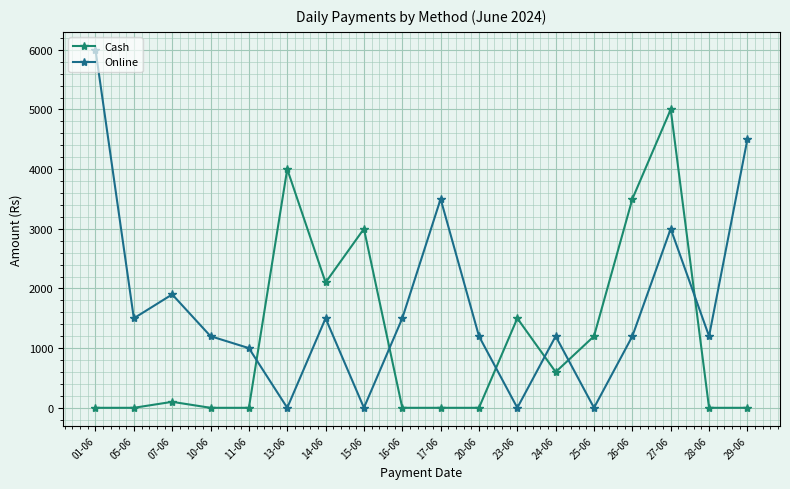

Which category has the highest value in the Cash series?

27-06